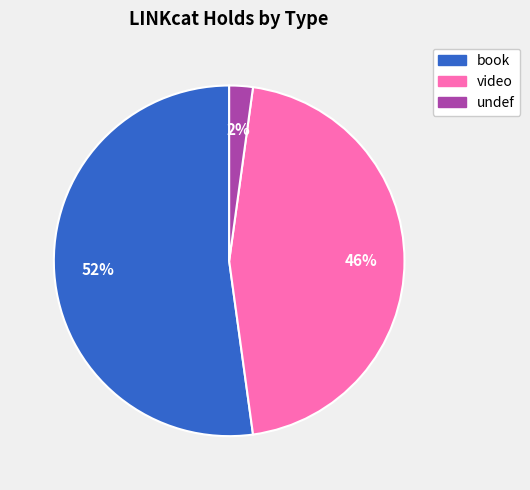

To the nearest percent, what portion does undef represent?

2%